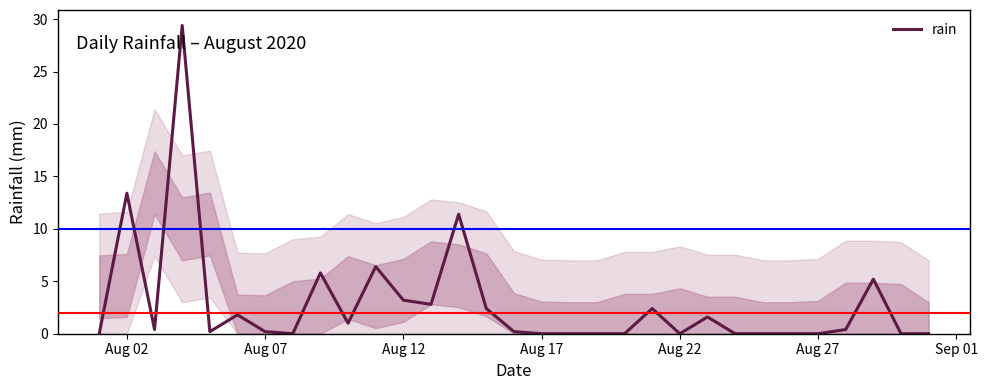

What is the greatest value displayed?

29.4